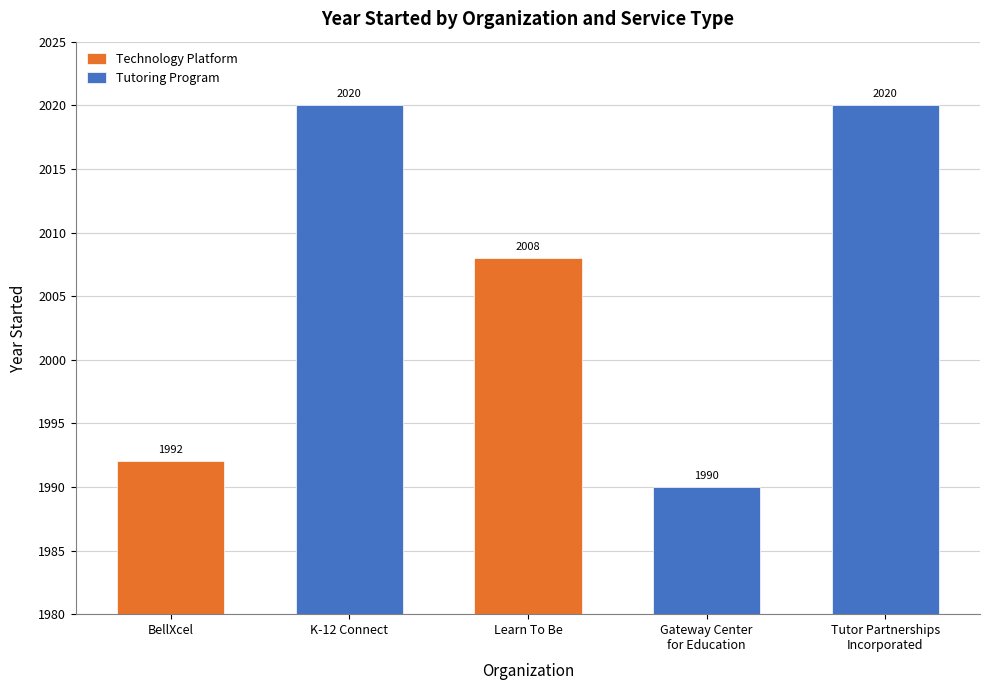

What are all the series names shown in the legend?

Technology Platform, Tutoring Program